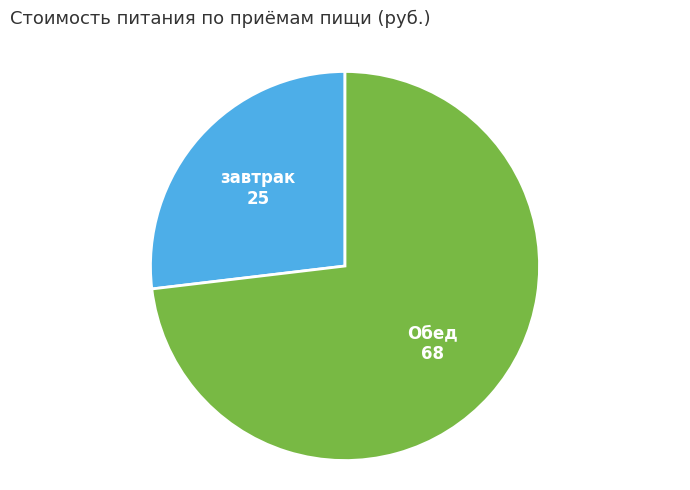

How many segments does this pie chart have?

2